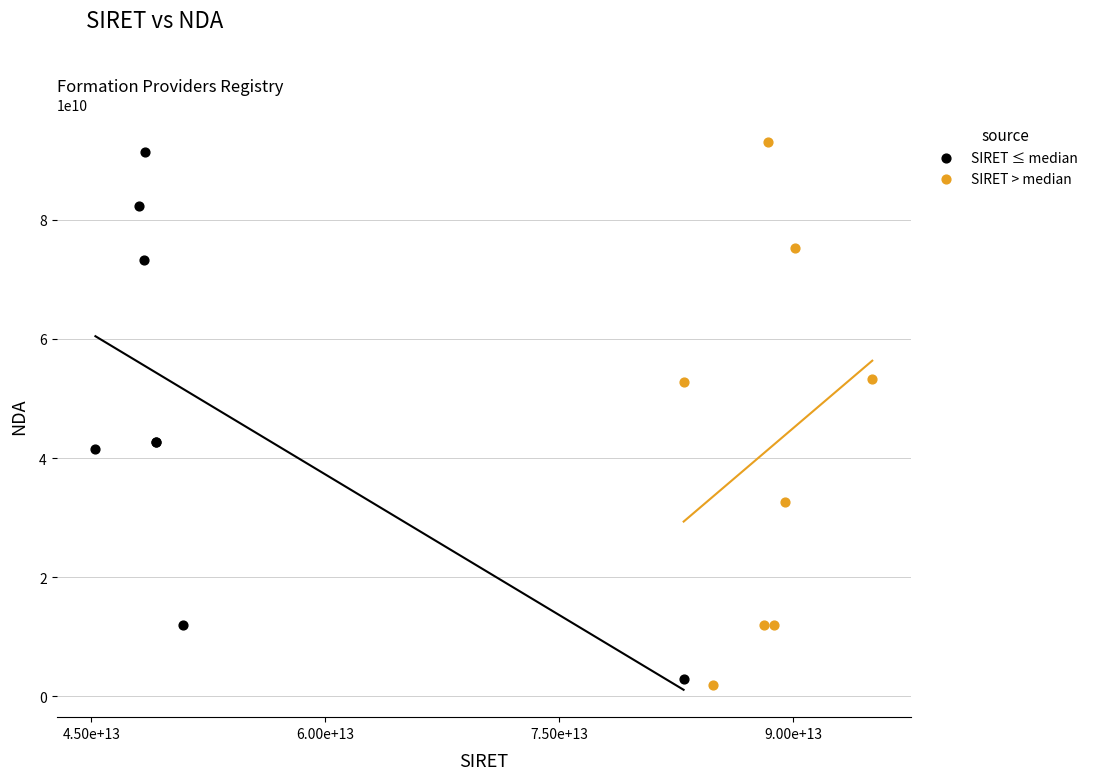

Which series has the widest spread of Y values?

SIRET > median